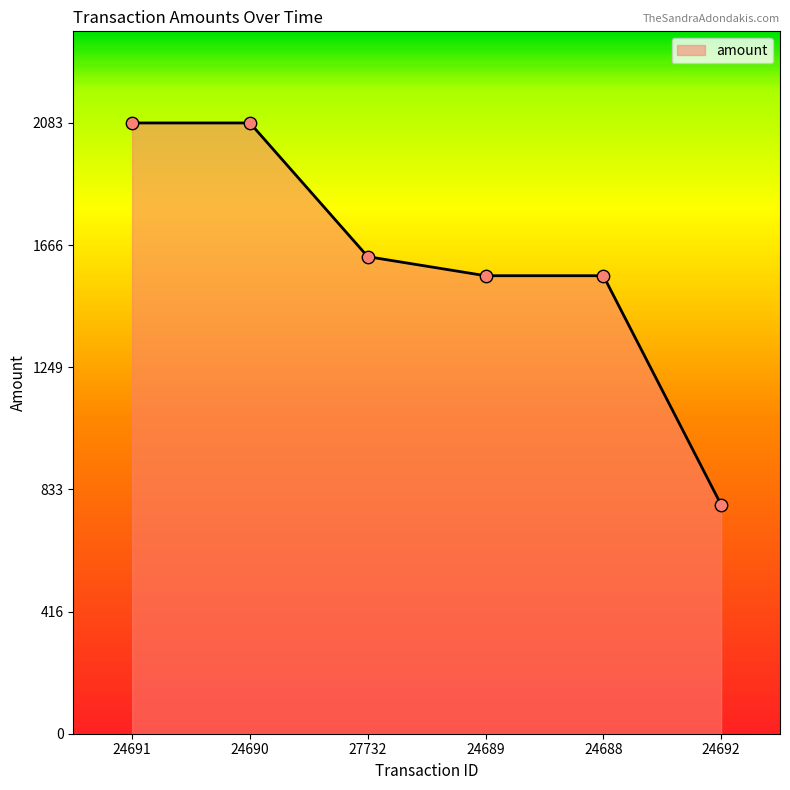

What is the change in value from 24690 to 27732?

-456